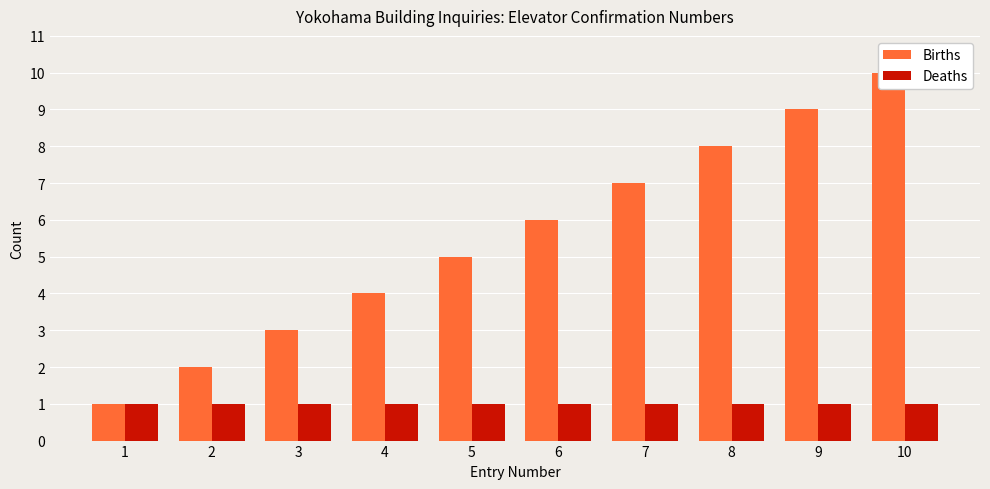

Which series has the largest range (max minus min)?

Births